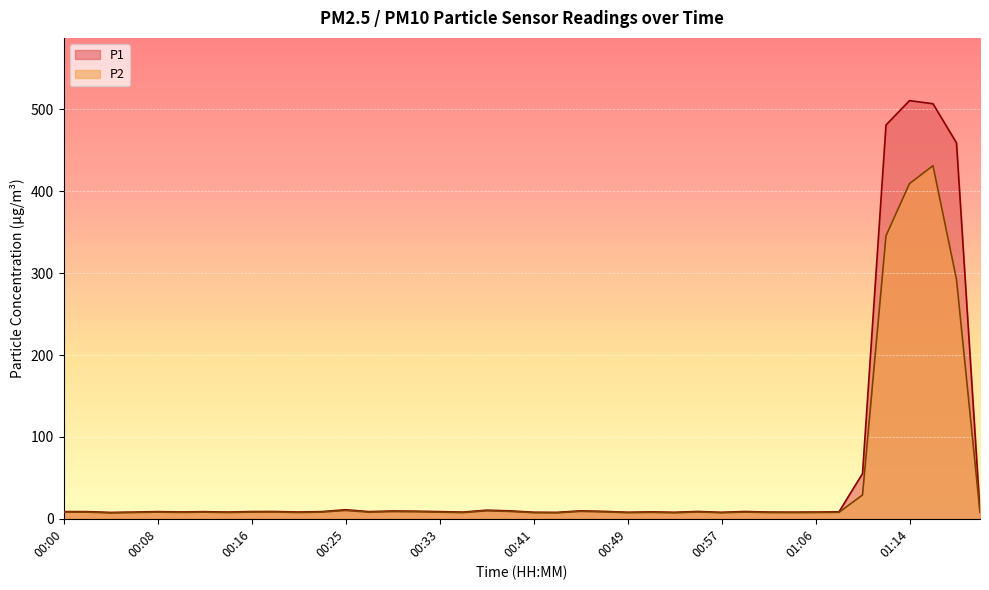

Where does the P2 series first go above 8?

00:00